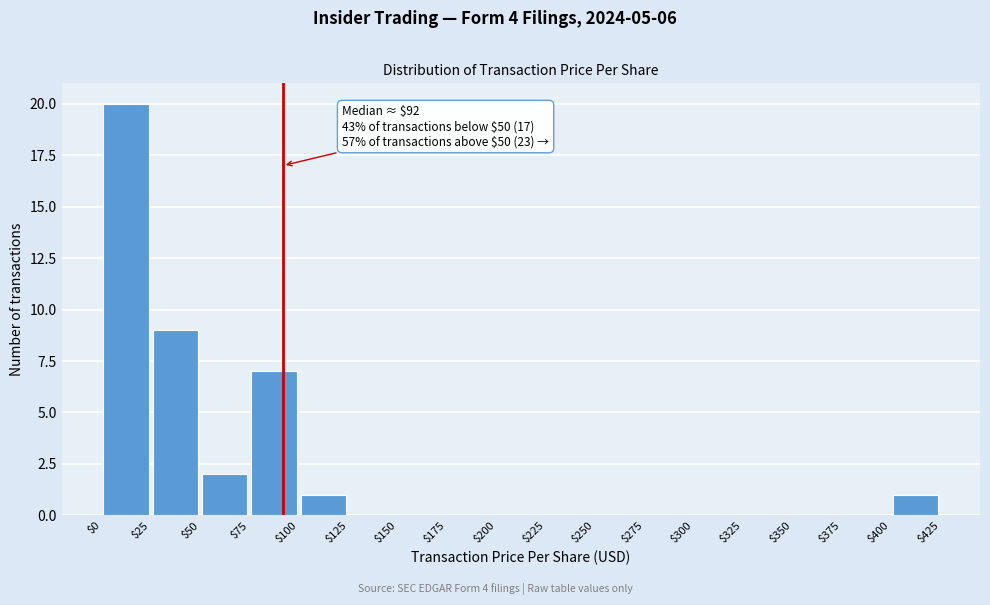

Which range on the x-axis has the tallest bar?

$0 to $25